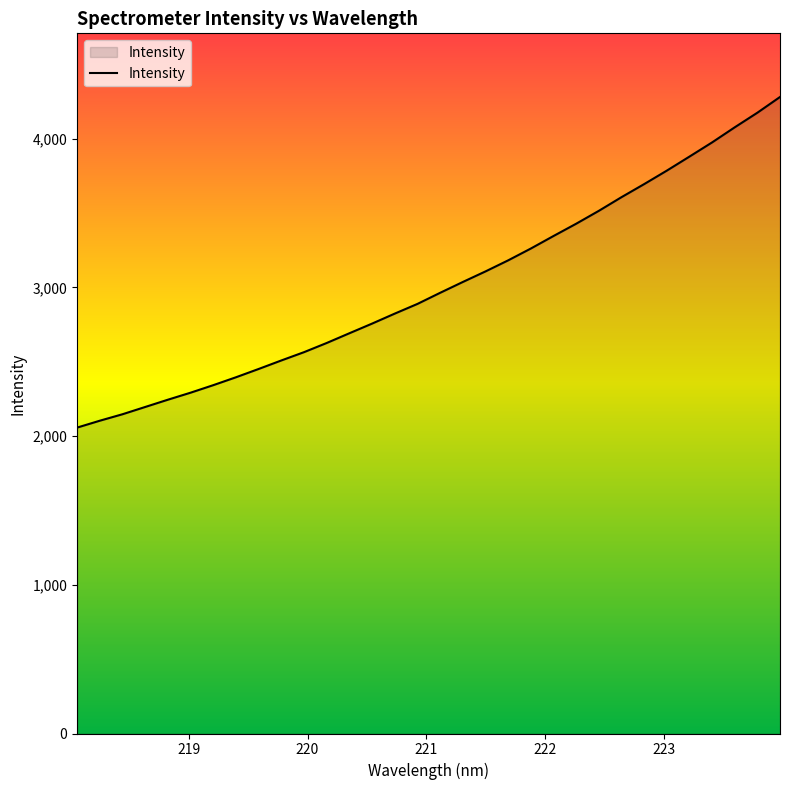

How many lines are shown in the chart?

1